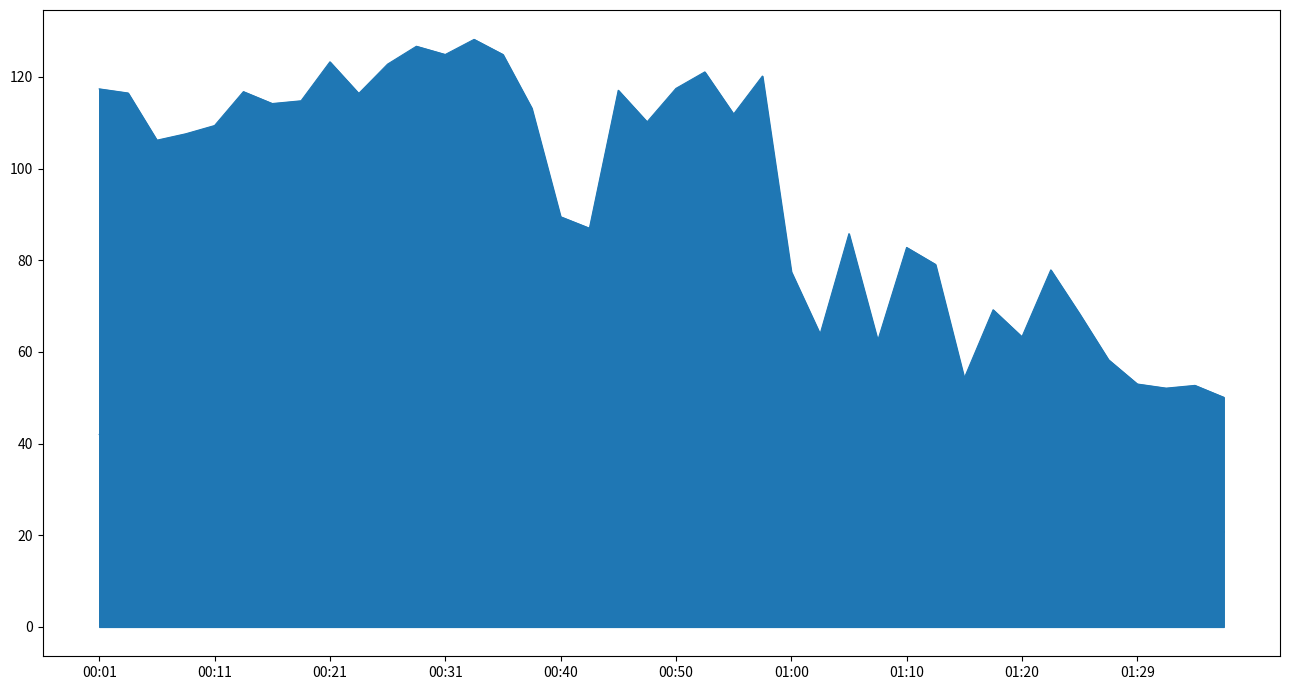

What is the label of the 22nd point from the right?

00:45